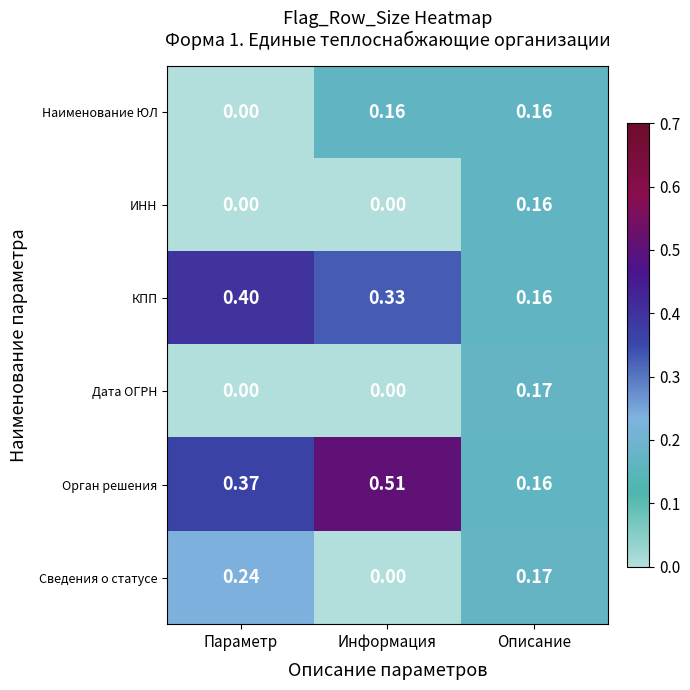

Which series has the largest range (max minus min)?

Орган решения